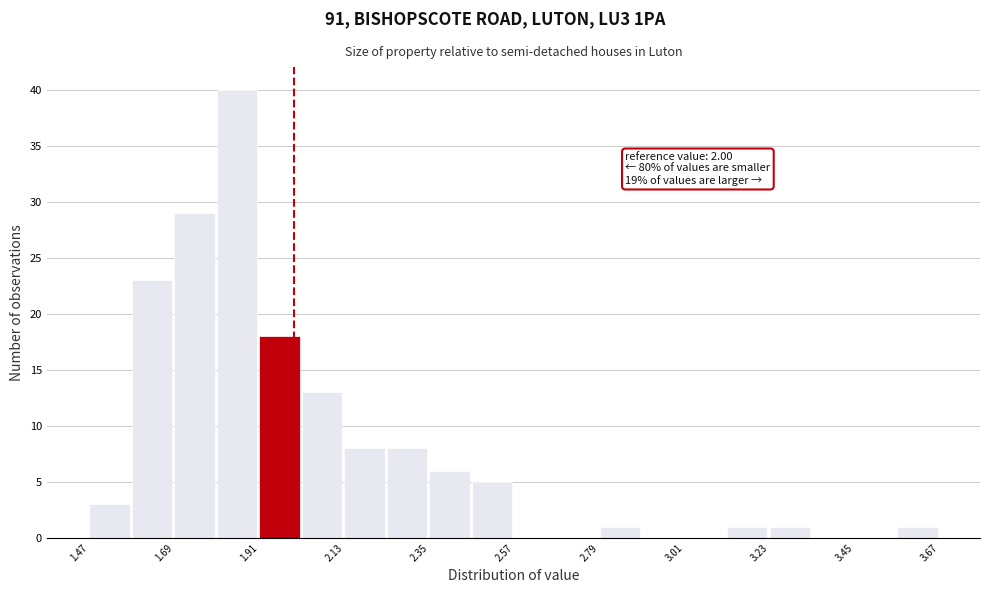

Read against the x-axis, roughly where is the centre of the tallest bar?

1.85